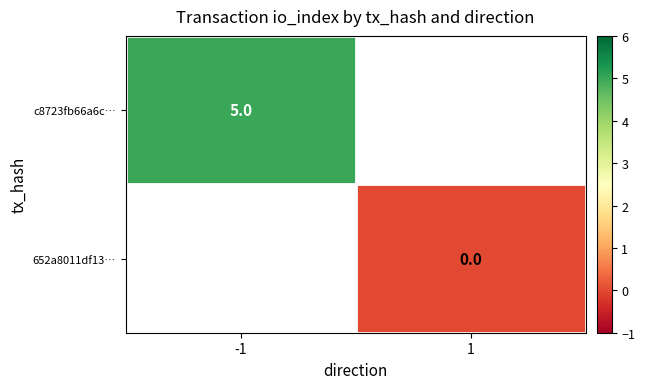

The c8723fb66a6c… series shows 3 at -1. True or false?

False